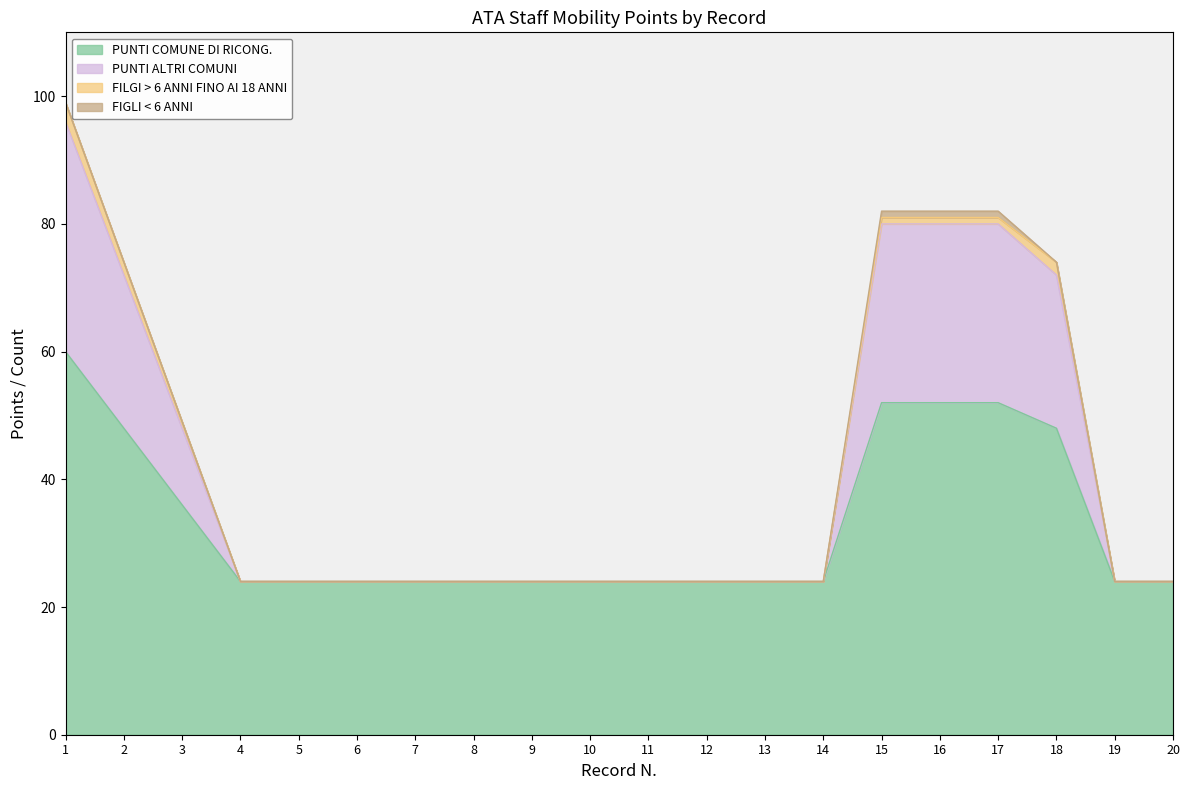

What is the minimum value for PUNTI COMUNE DI RICONG.?

24